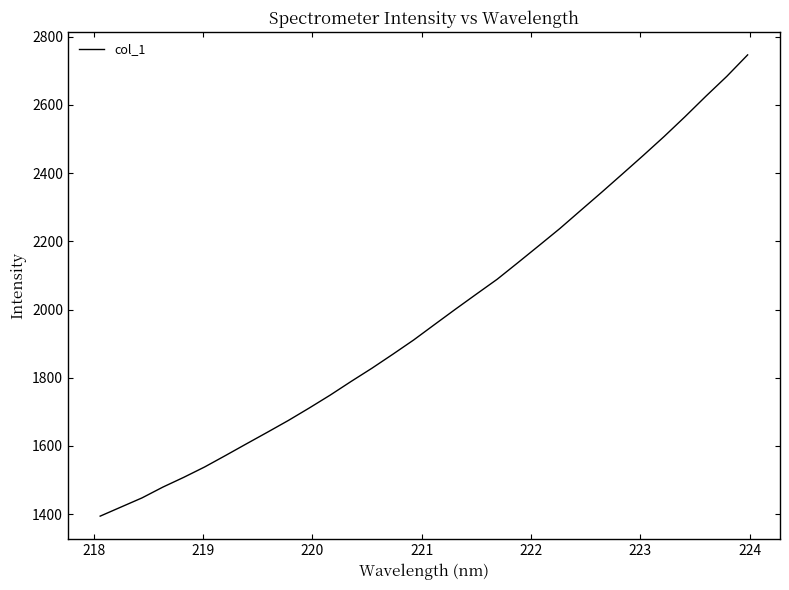

Is this an area chart (filled region under the line)?

No